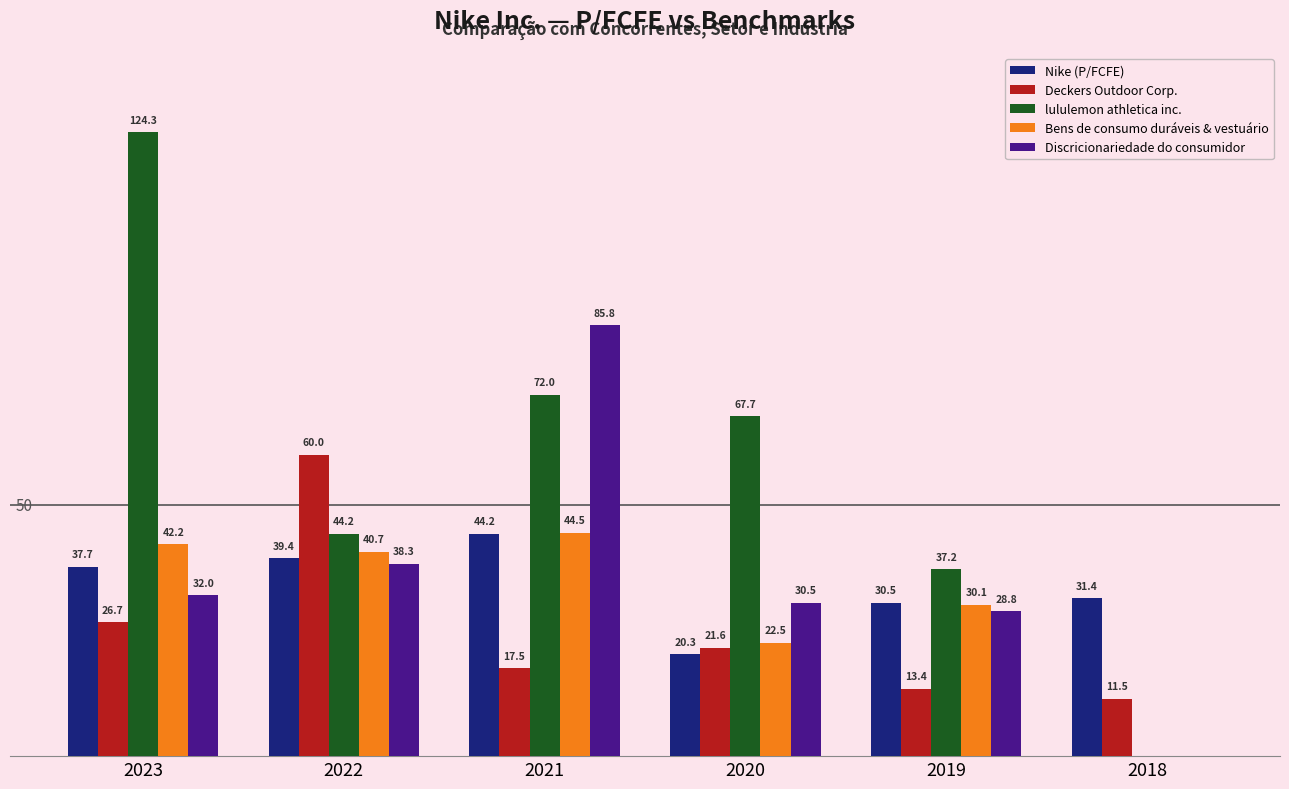

Is the value of Bens de consumo duráveis & vestuário at 2023 greater than the value of Nike (P/FCFE) at 2020?

Yes